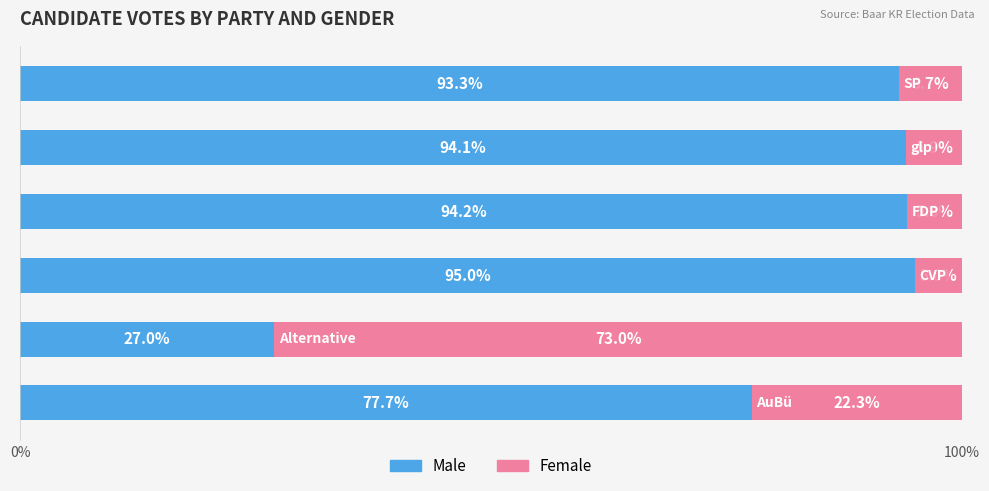

What is the difference between the maximum and minimum values in the Male series?

68.0